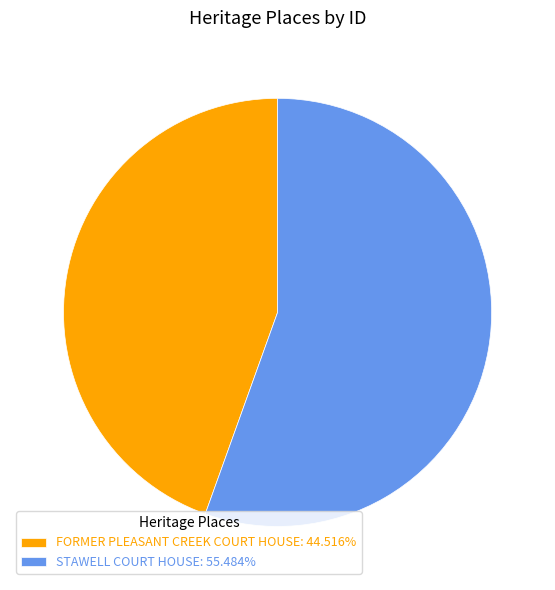

What is the ratio of the value at FORMER PLEASANT CREEK COURT HOUSE: 44.516% to the value at STAWELL COURT HOUSE: 55.484%?

0.8